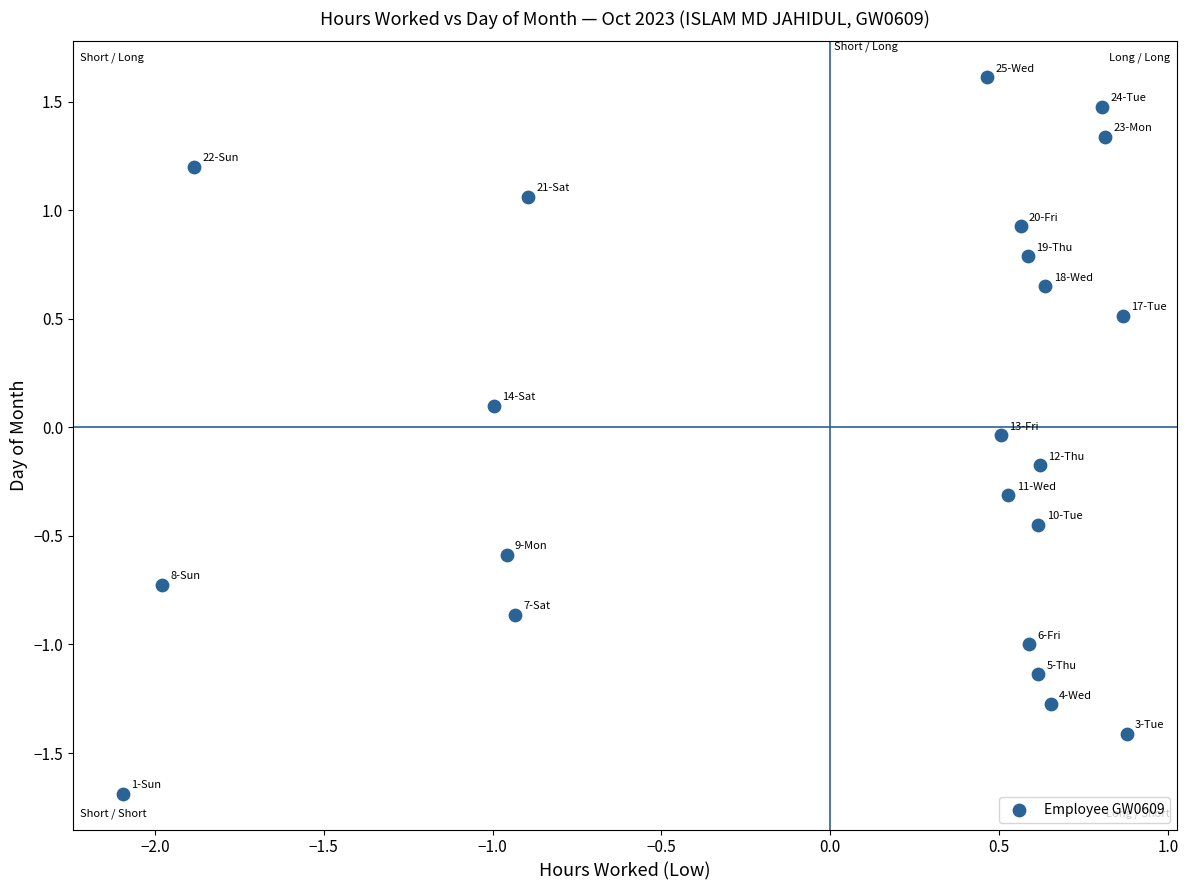

What is the range of X values (max minus min)?

3.0